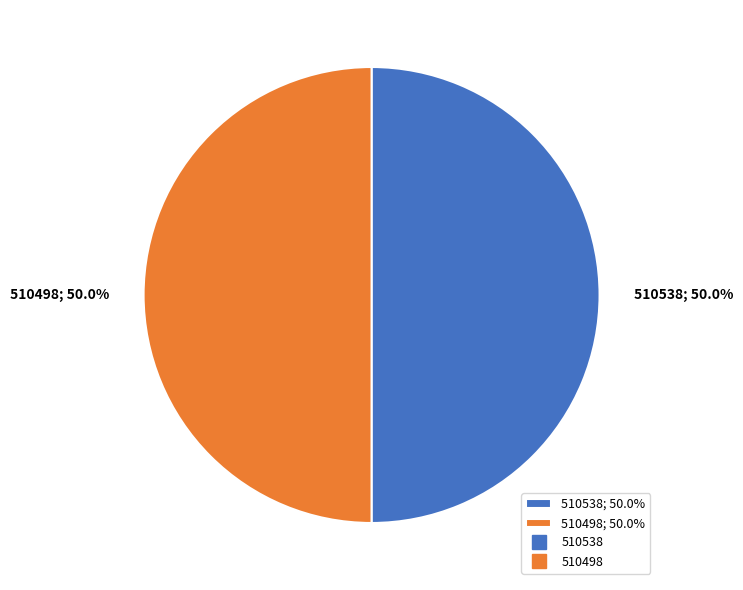

What is the ratio of the value at 510498; 50.0% to the value at 510538; 50.0%?

1.0